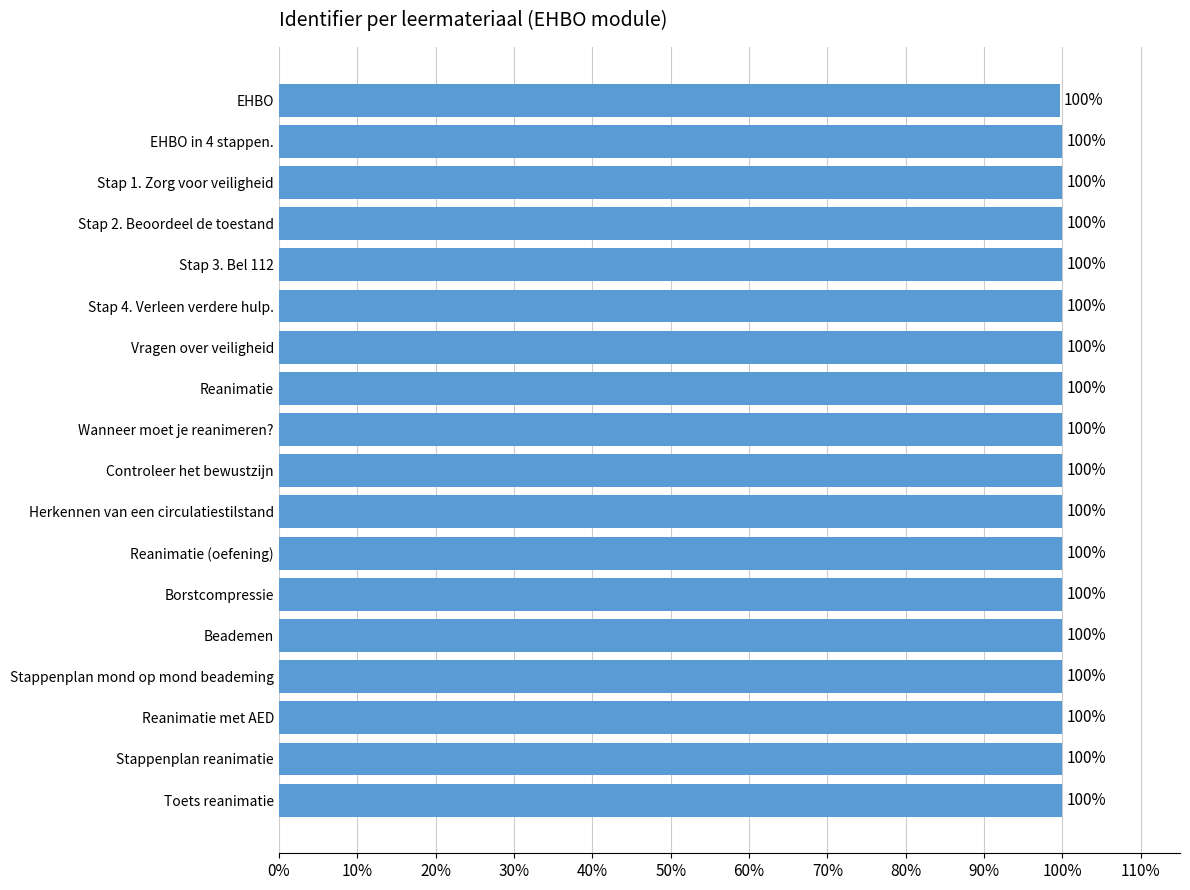

What is the average value?

100.0